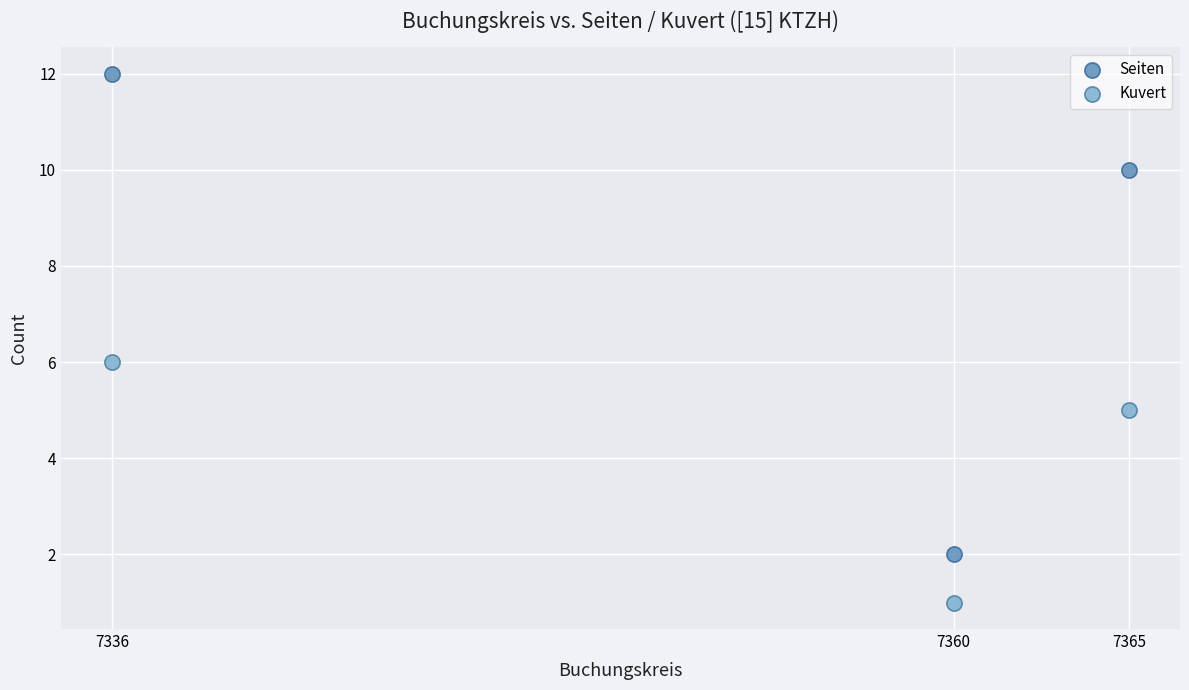

Across all data points, what is the range of Y values (max minus min)?

11